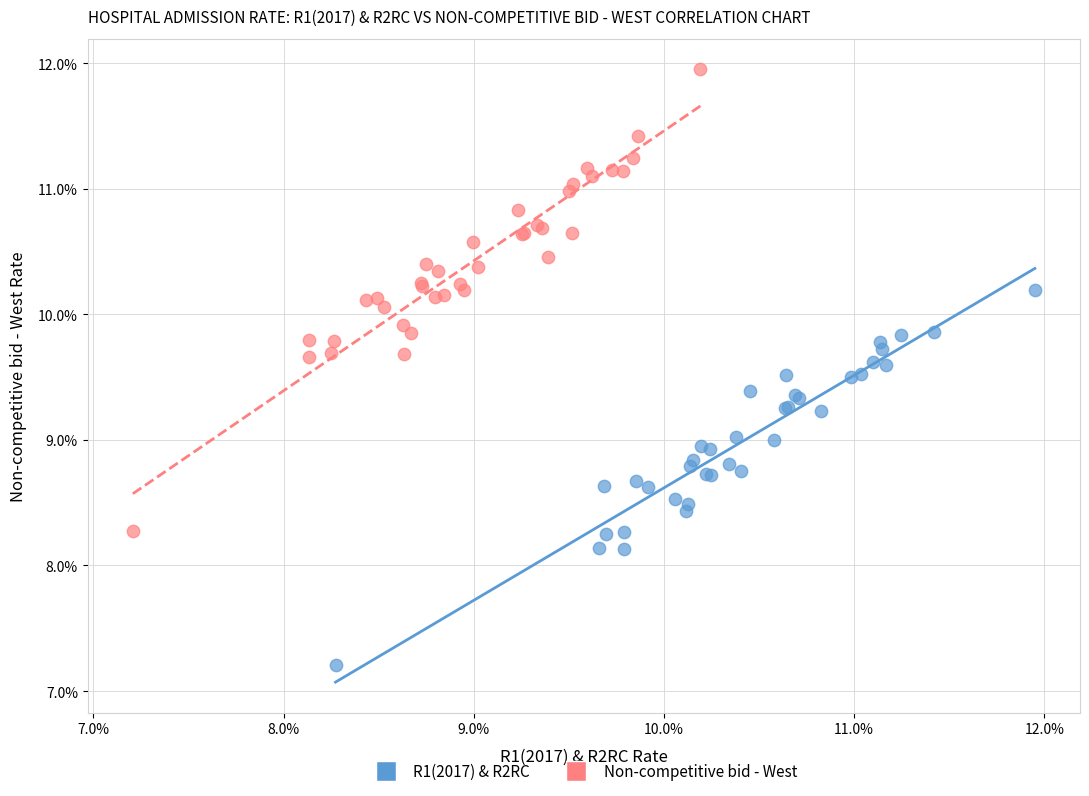

What are all the series names shown in the legend?

R1(2017) & R2RC, Non-competitive bid - West